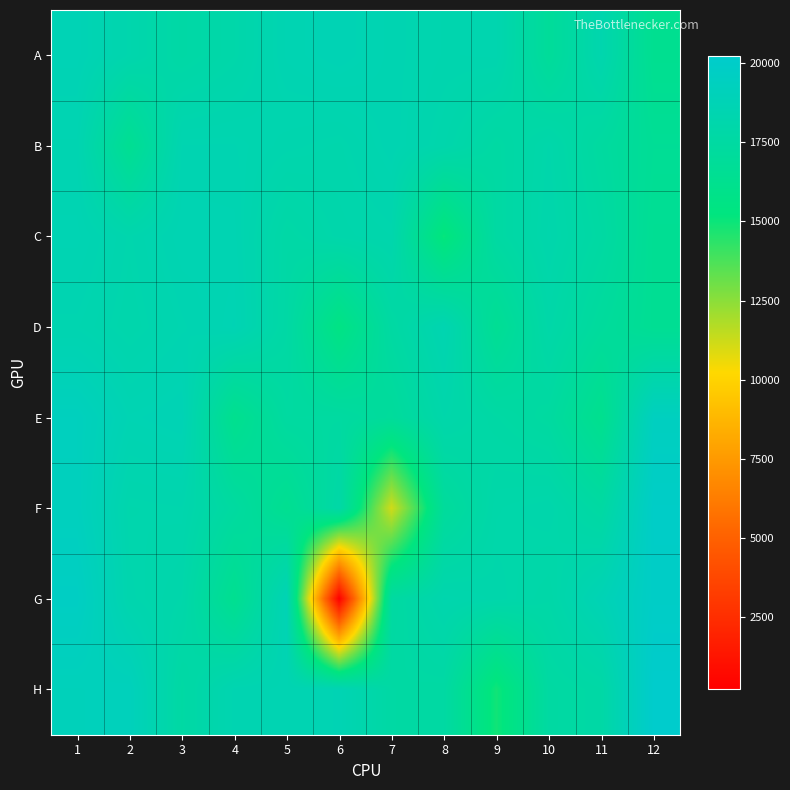

Between 2 and 4, which is larger?

2